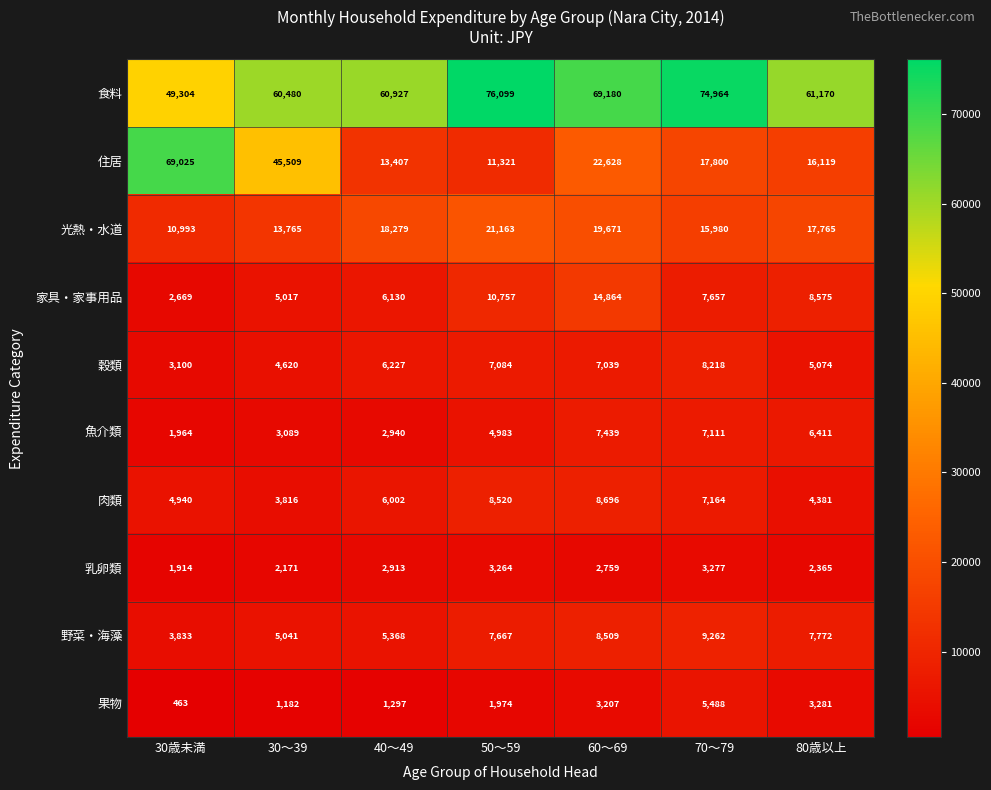

Rank the series by their maximum value, from highest to lowest.

食料, 住居, 光熱・水道, 家具・家事用品, 野菜・海藻, 肉類, 穀類, 魚介類, 果物, 乳卵類